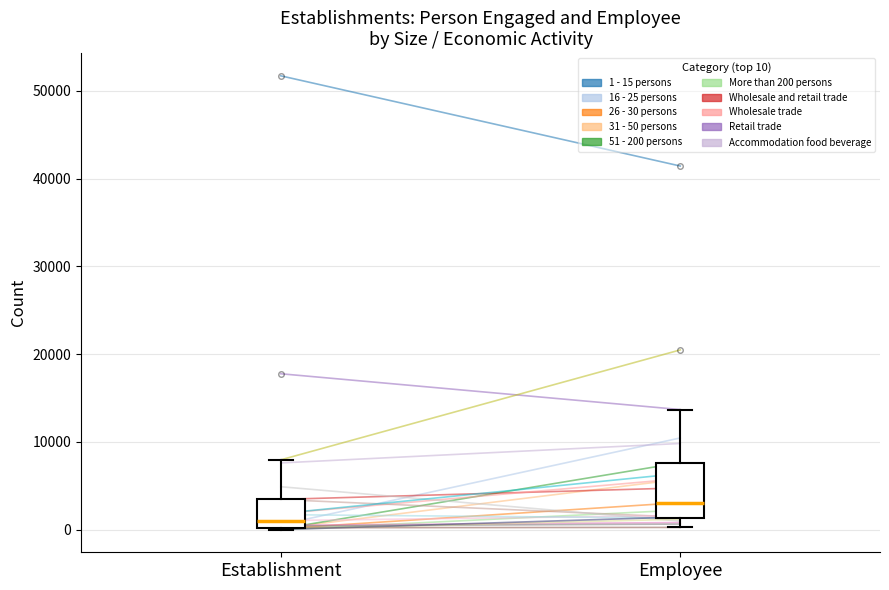

Which box has the lowest median line?

Establishment